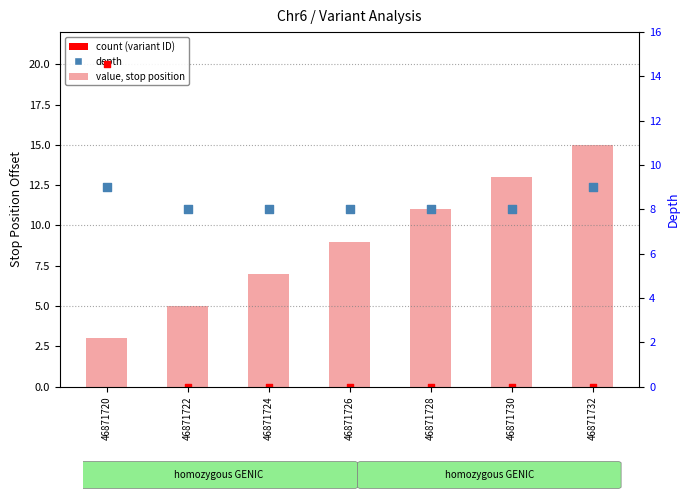

Is the value of depth at 46871730 greater than the value of value, stop position at 46871726?

No